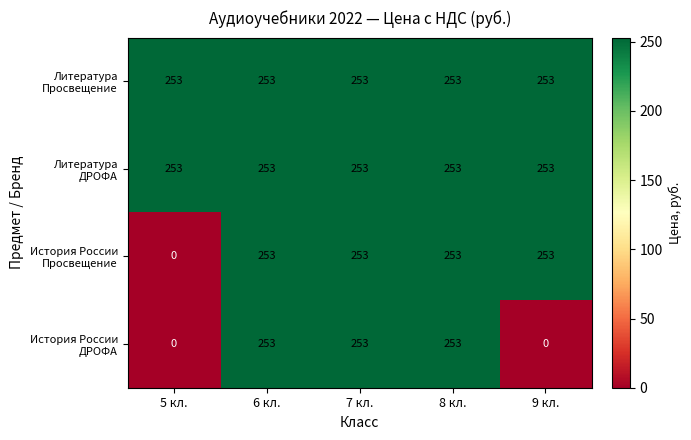

What is the total value across all series at 6 кл.?

1012